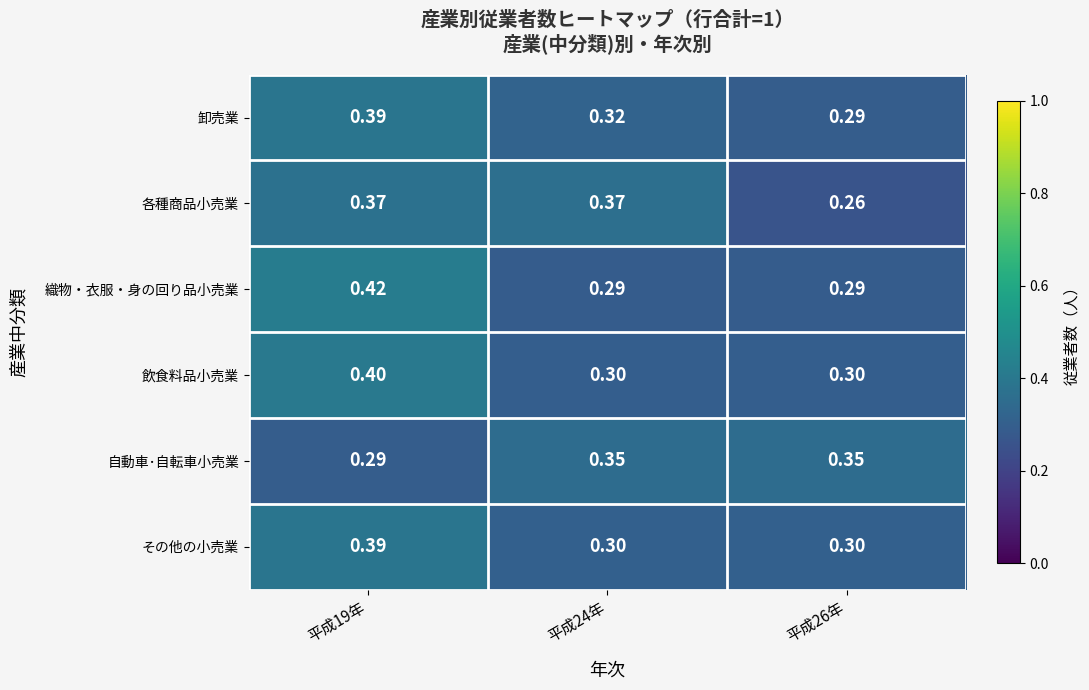

Is the value of 自動車･自転車小売業 at 平成24年 greater than the value of 各種商品小売業 at 平成19年?

No